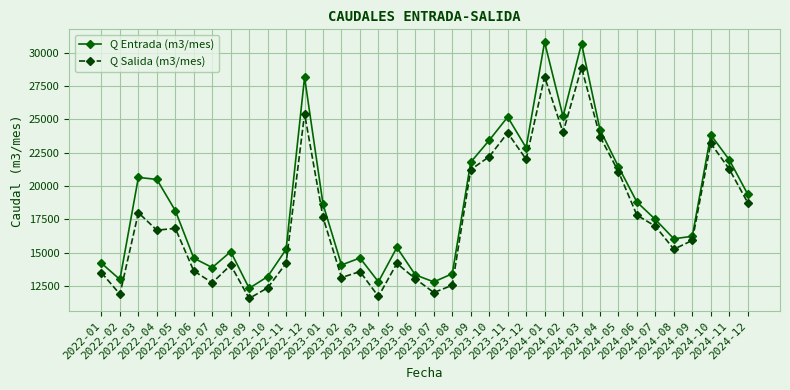

What is the sum of all Q Entrada (m3/mes) values?

673130.5